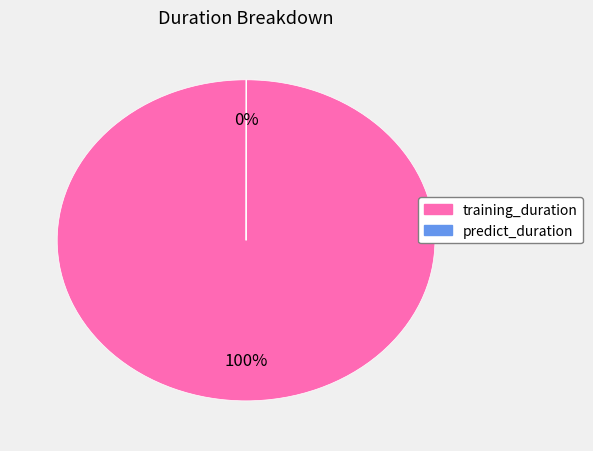

Which slice represents more than half of the pie?

training_duration